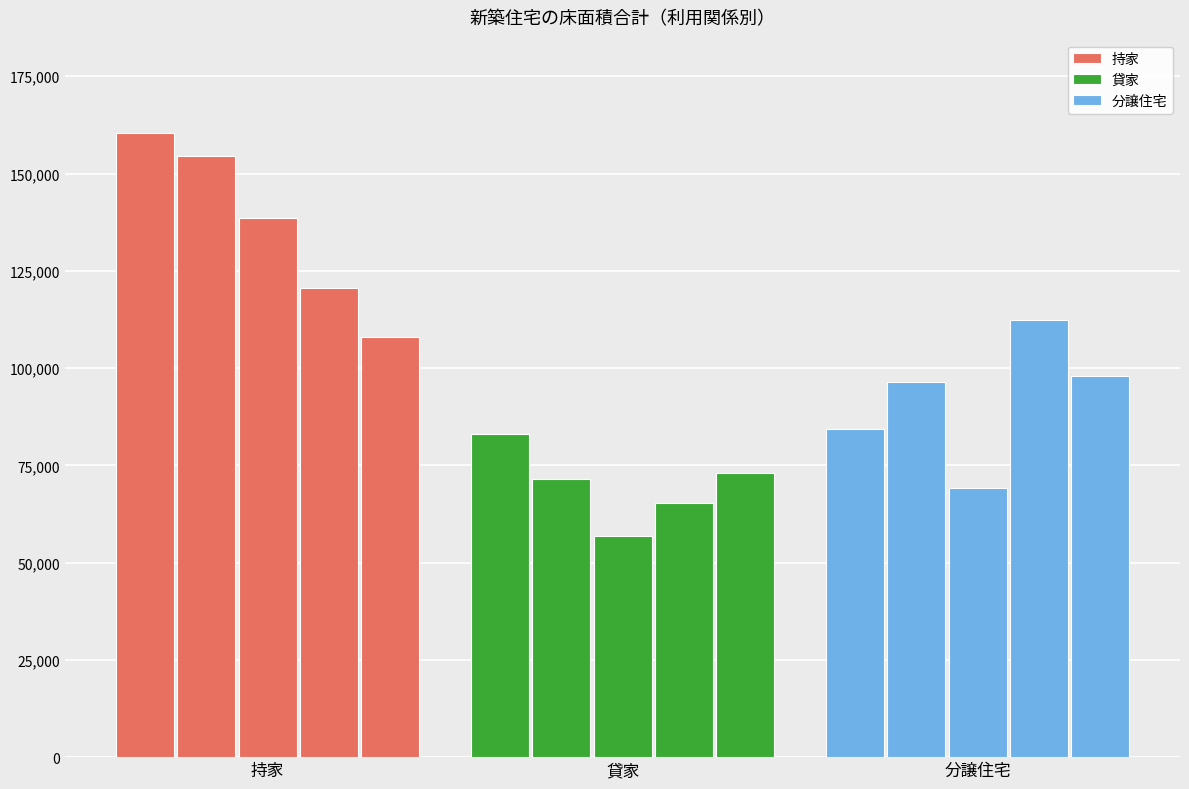

What position from the left is 分譲住宅?

3